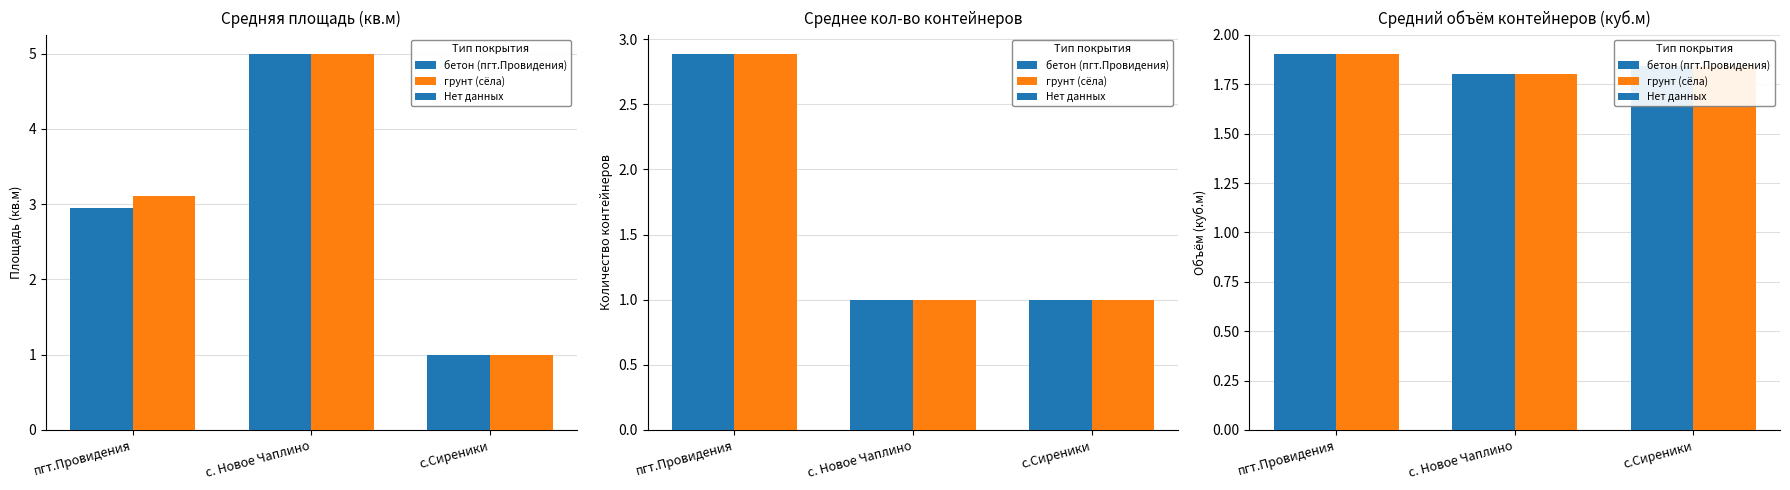

Are the bars grouped side by side (vs. stacked)?

Yes